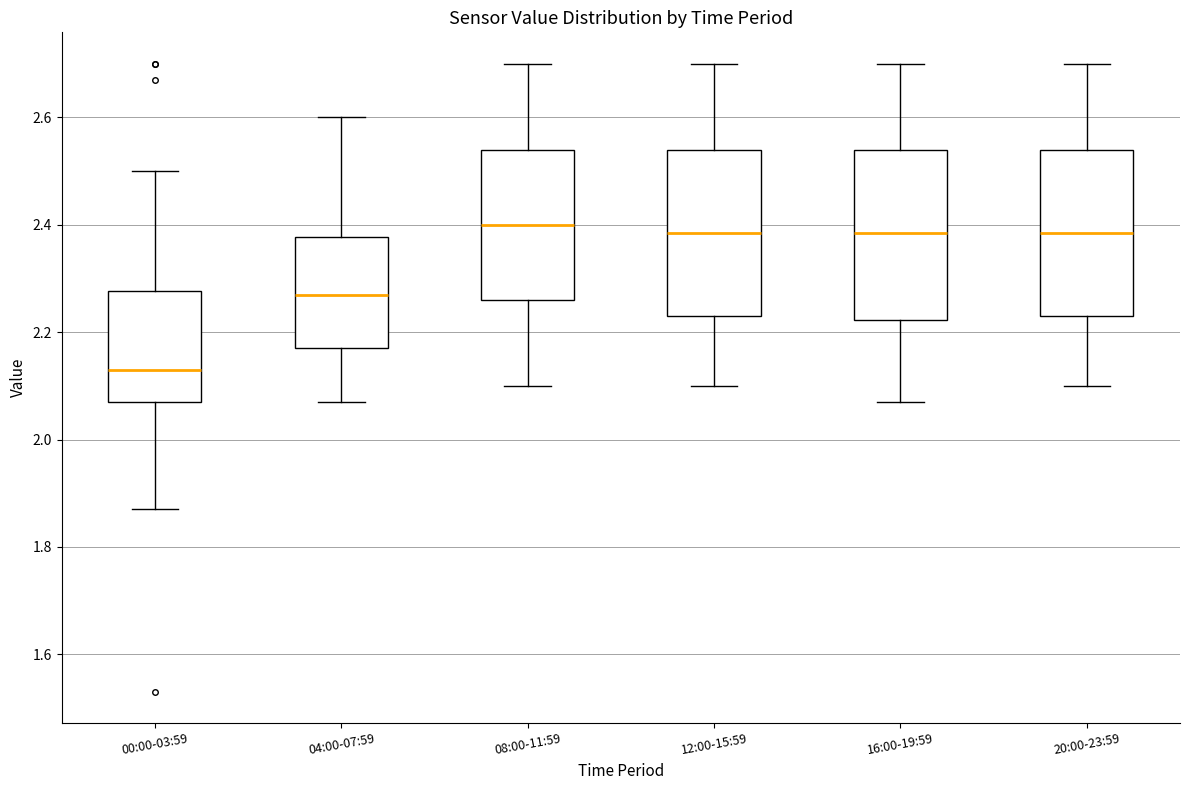

Reading left to right, transcribe this box plot: for each box, give where its median line is, the range the box spans, and where its two whiskers end, as read against the y-axis. The values are not printed on the chart, so give them approximately, as read against the axis.

00:00-03:59: median 2.14, box 2.08 to 2.28, whiskers 1.88 to 2.50
04:00-07:59: median 2.28, box 2.18 to 2.38, whiskers 2.08 to 2.60
08:00-11:59: median 2.40, box 2.26 to 2.54, whiskers 2.10 to 2.70
12:00-15:59: median 2.38, box 2.24 to 2.54, whiskers 2.10 to 2.70
16:00-19:59: median 2.38, box 2.22 to 2.54, whiskers 2.08 to 2.70
20:00-23:59: median 2.38, box 2.24 to 2.54, whiskers 2.10 to 2.70